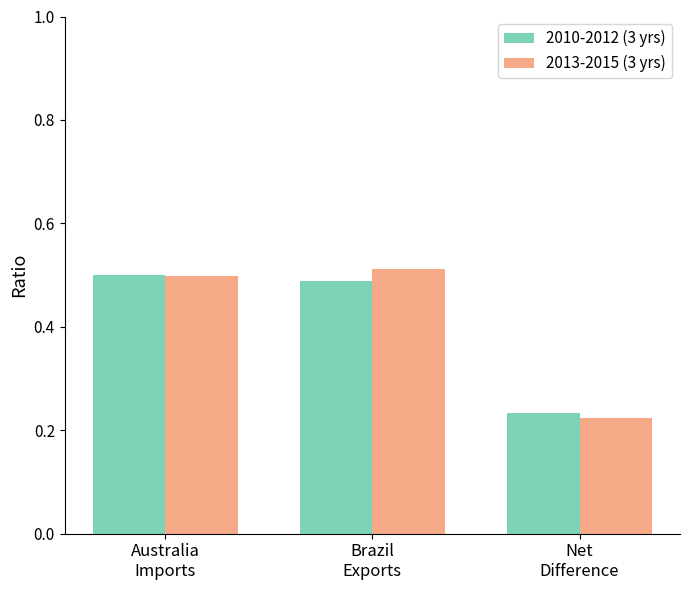

Which series has the widest spread of values?

2013-2015 (3 yrs)